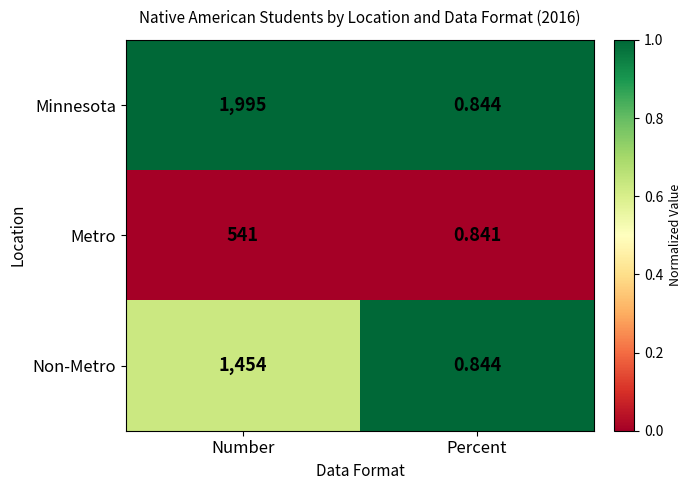

Rank the series by their average value, from highest to lowest.

Minnesota, Non-Metro, Metro